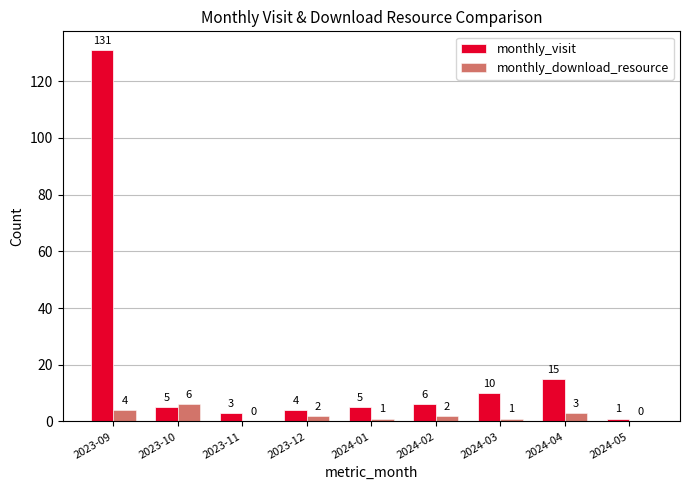

Where does the monthly_download_resource series first go above 2?

2023-09